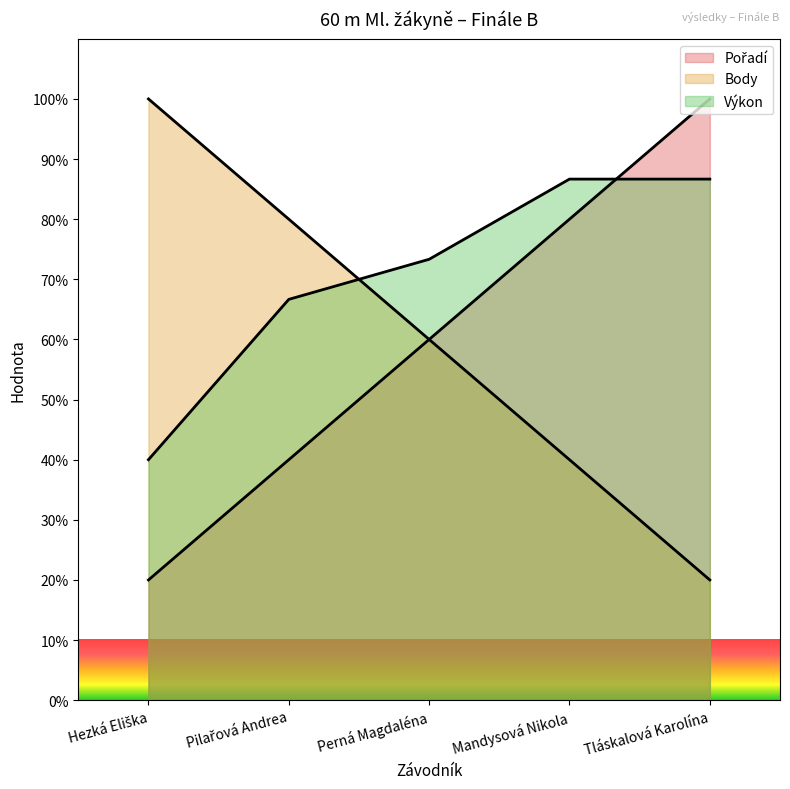

At which category does the chart reach its minimum across all series?

Hezká Eliška